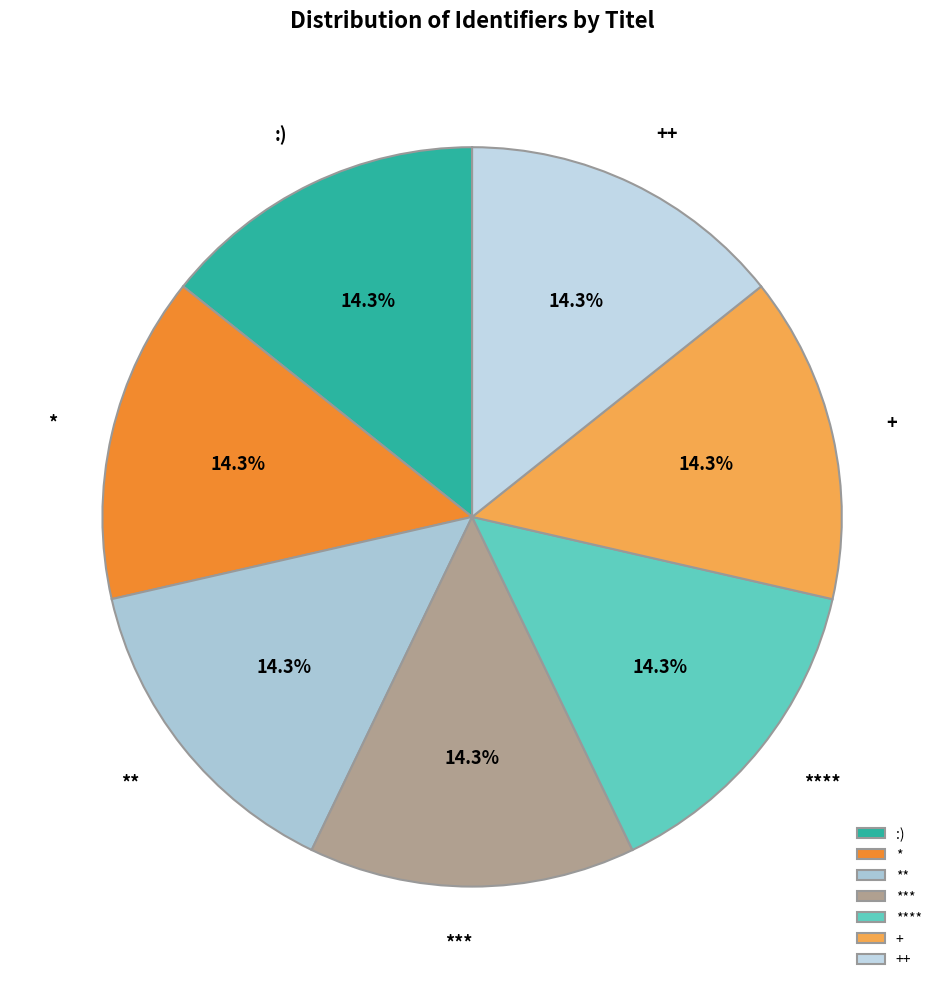

What is the total percentage of ++ and ***?

28.6%